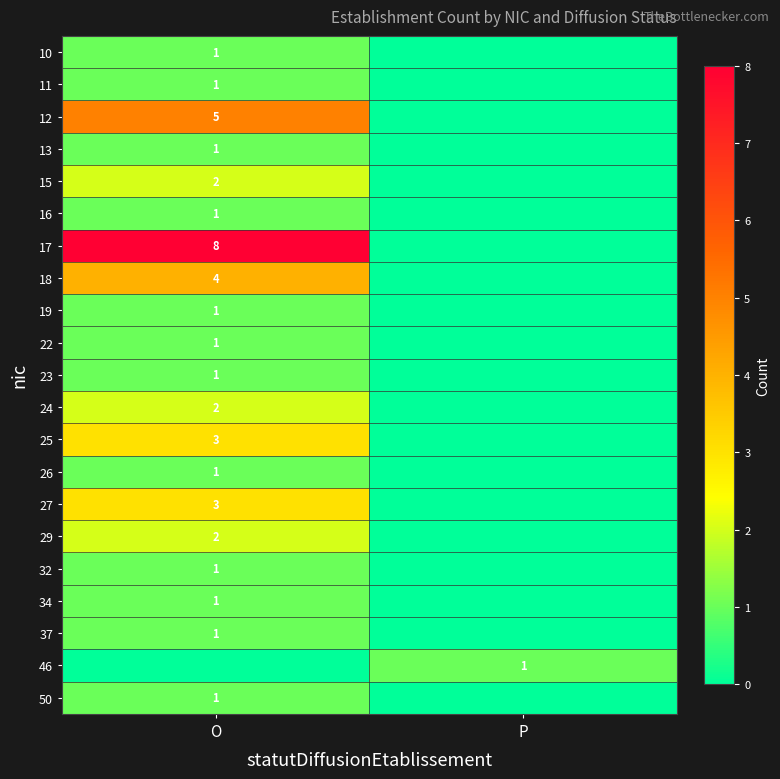

Which category has the highest value across all series?

O